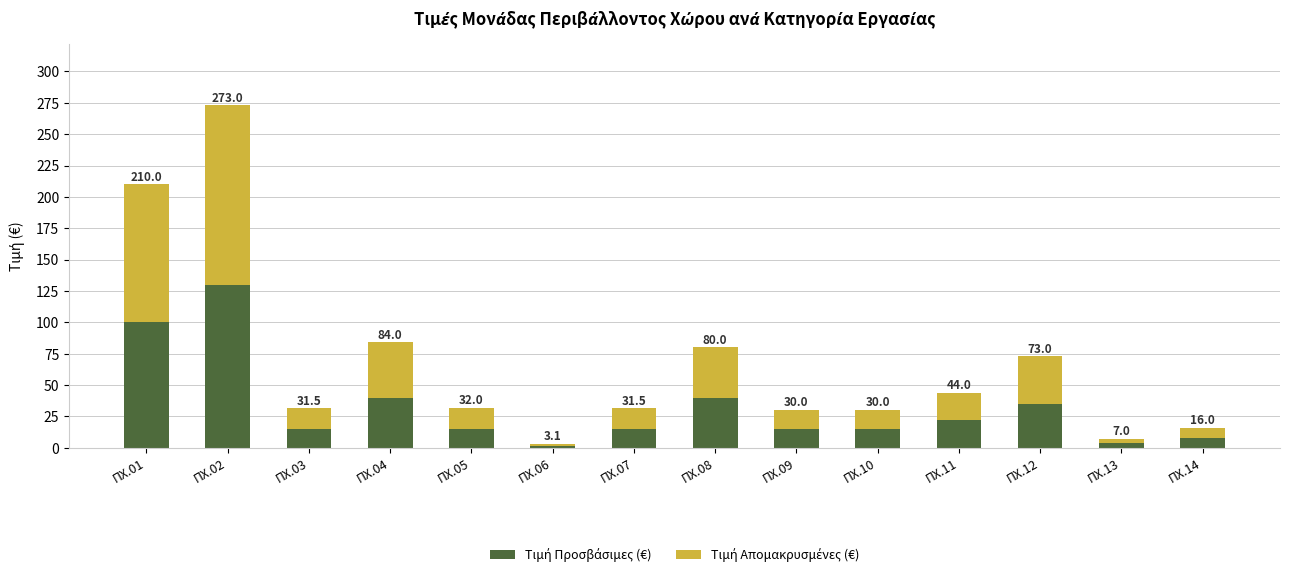

Which has a higher value, ΠΧ.14 or ΠΧ.07?

ΠΧ.07